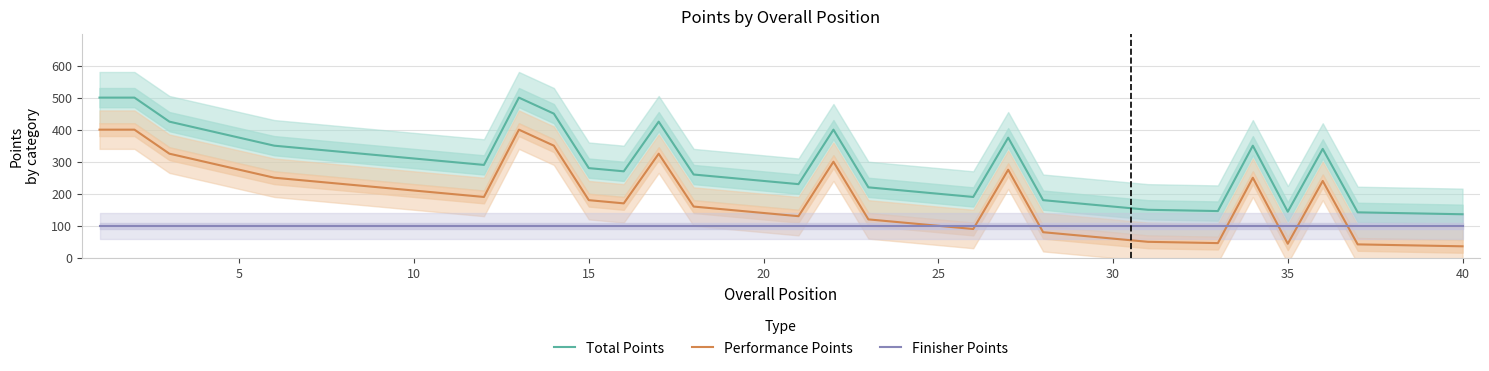

Reading right to left, extract all data points from this chart.

Total Points: 136	138	140	142	340	144	350	146	148	150	160	170	180	375	190	200	210	220	400	230	240	250	260	425	270	280	450	500	290	300	310	320	330	340	350	375	400	425	500	500
Performance Points: 36	38	40	42	240	44	250	46	48	50	60	70	80	275	90	100	110	120	300	130	140	150	160	325	170	180	350	400	190	200	210	220	230	240	250	275	300	325	400	400
Finisher Points: 100	100	100	100	100	100	100	100	100	100	100	100	100	100	100	100	100	100	100	100	100	100	100	100	100	100	100	100	100	100	100	100	100	100	100	100	100	100	100	100